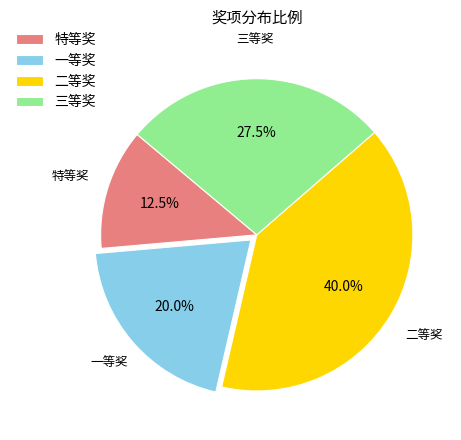

Approximately how many times larger is the value at 一等奖 compared to 二等奖?

0.5